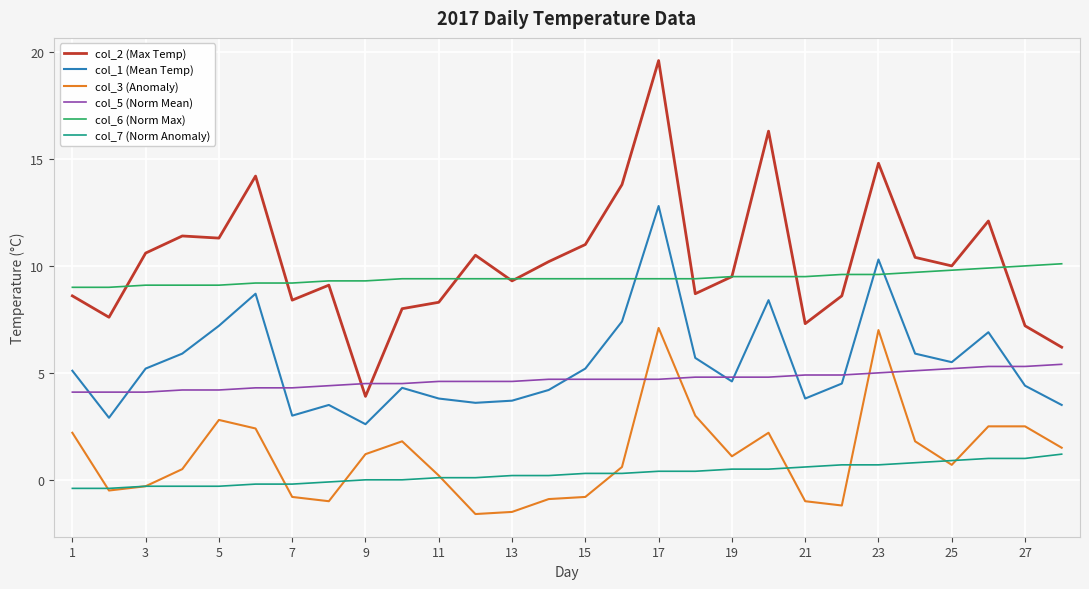

List the series in order of their peak value, highest first.

col_2 (Max Temp), col_1 (Mean Temp), col_6 (Norm Max), col_3 (Anomaly), col_5 (Norm Mean), col_7 (Norm Anomaly)